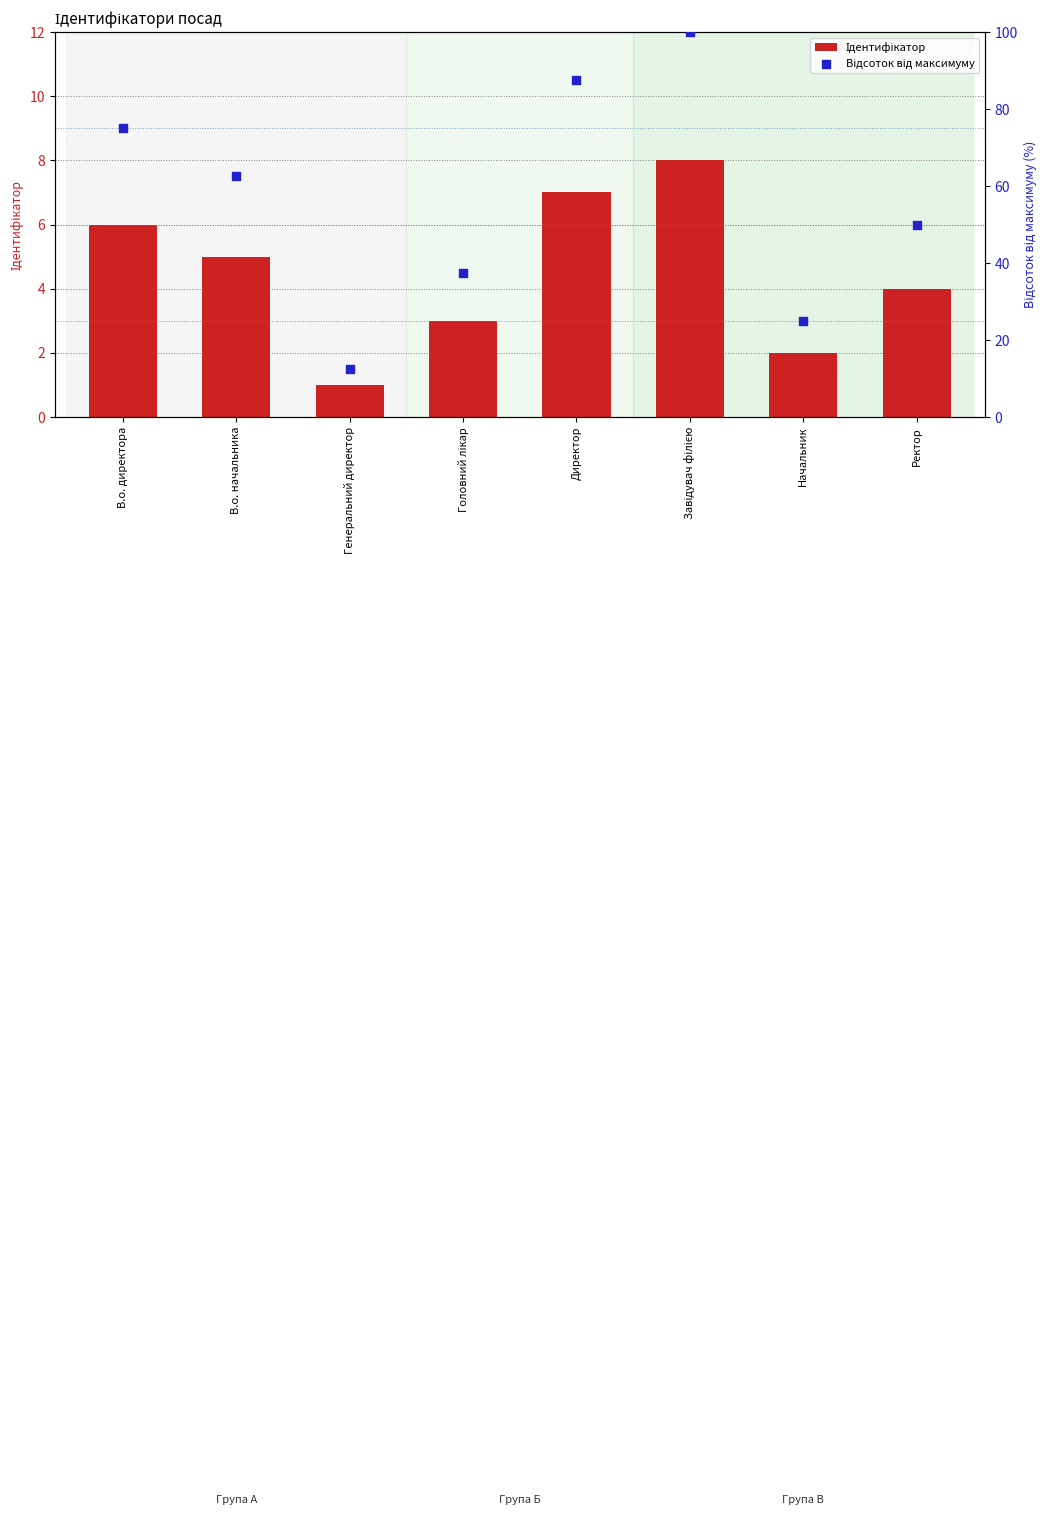

Is the value of Ідентифікатор at Генеральний директор greater than the value of Відсоток від максимуму at Ректор?

No